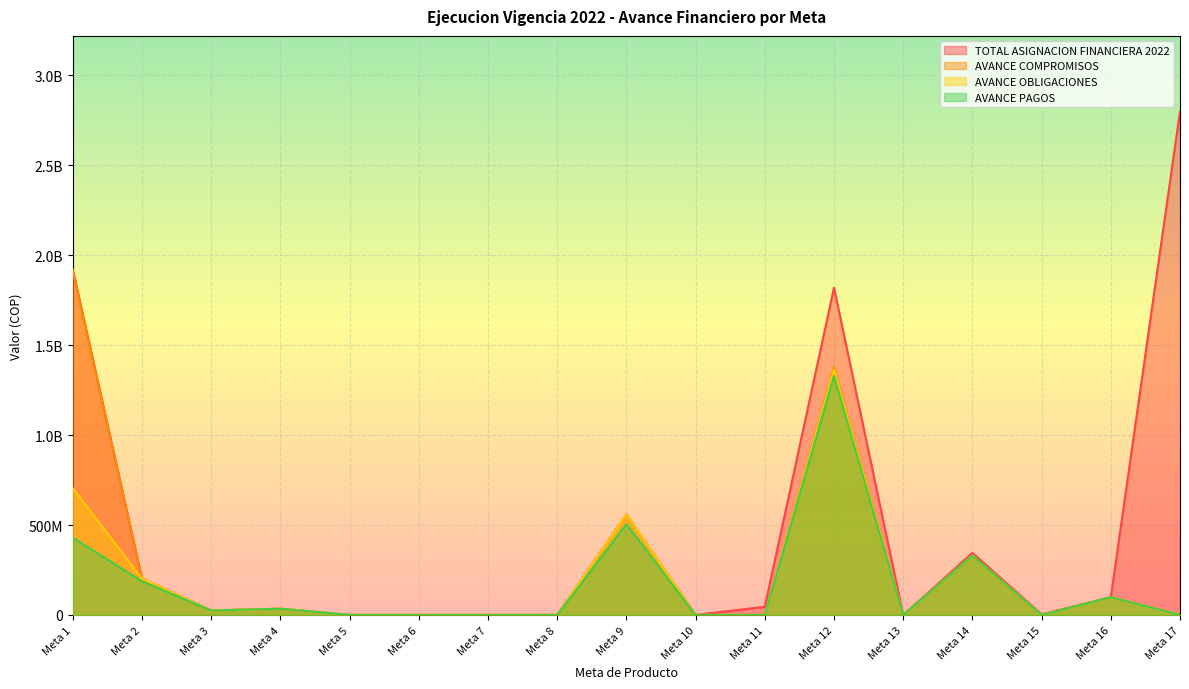

True or false: AVANCE PAGOS and TOTAL ASIGNACION FINANCIERA 2022 intersect in this chart.

False